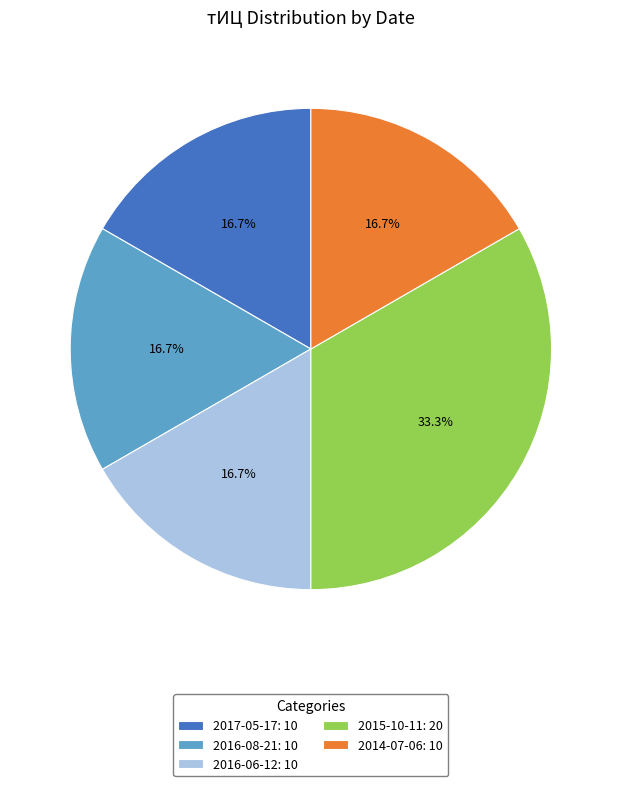

What is the largest slice in the pie chart?

2015-10-11: 20